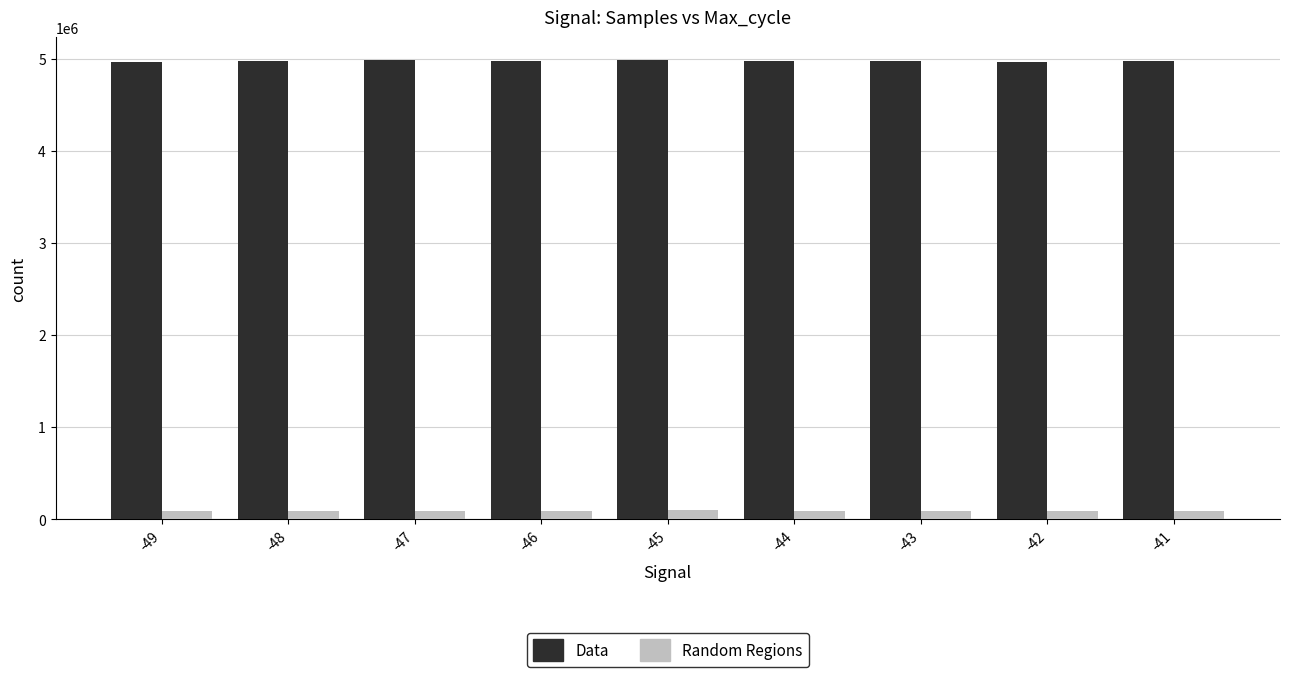

What is the sum of all Data values?

44830988